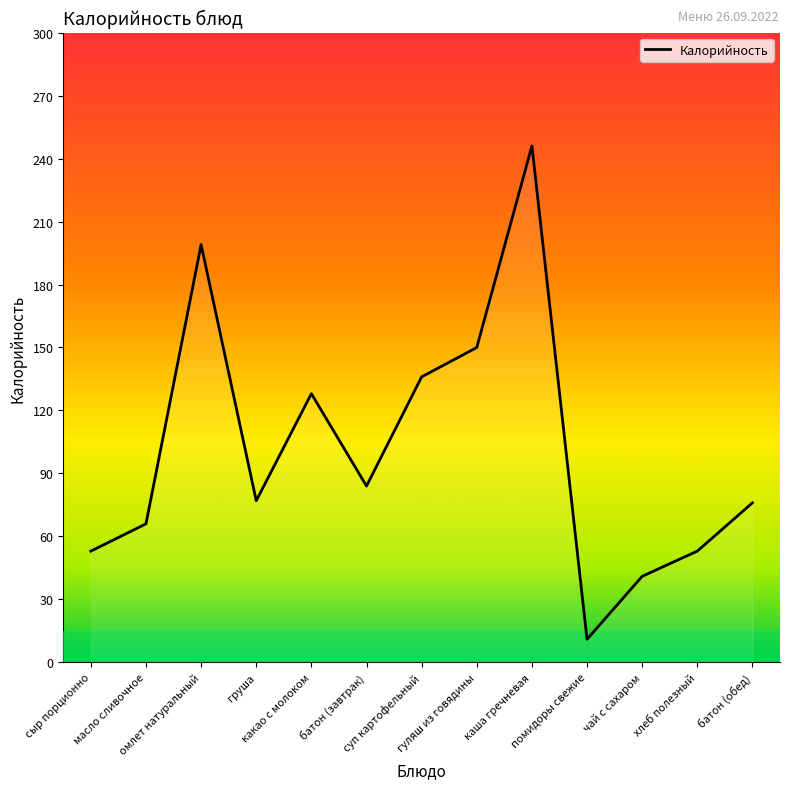

What is the maximum value shown in the chart?

246